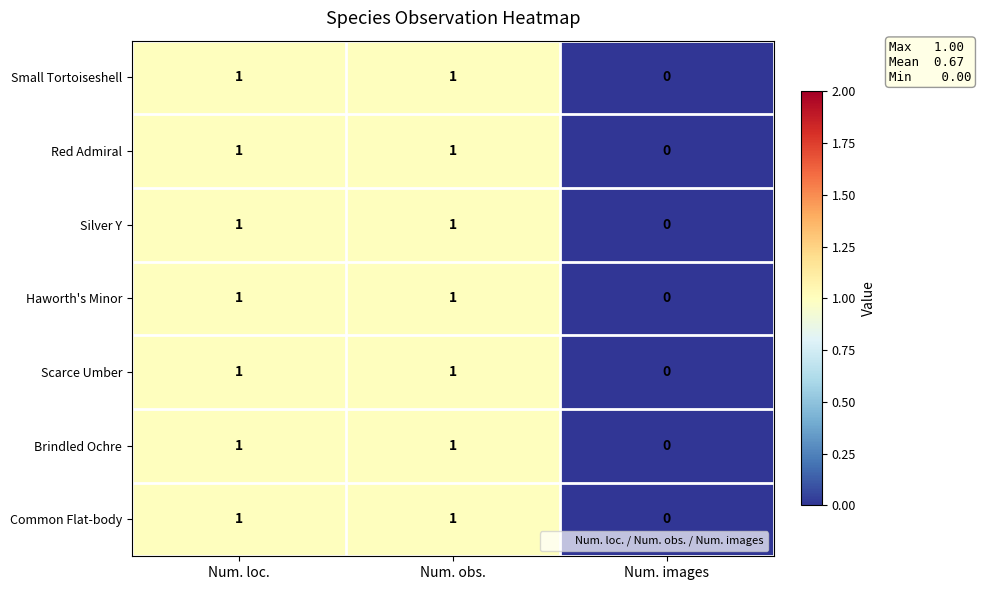

Reading left to right, transcribe all the data shown in this chart.

Small Tortoiseshell: 1	1	0
Red Admiral: 1	1	0
Silver Y: 1	1	0
Haworth's Minor: 1	1	0
Scarce Umber: 1	1	0
Brindled Ochre: 1	1	0
Common Flat-body: 1	1	0